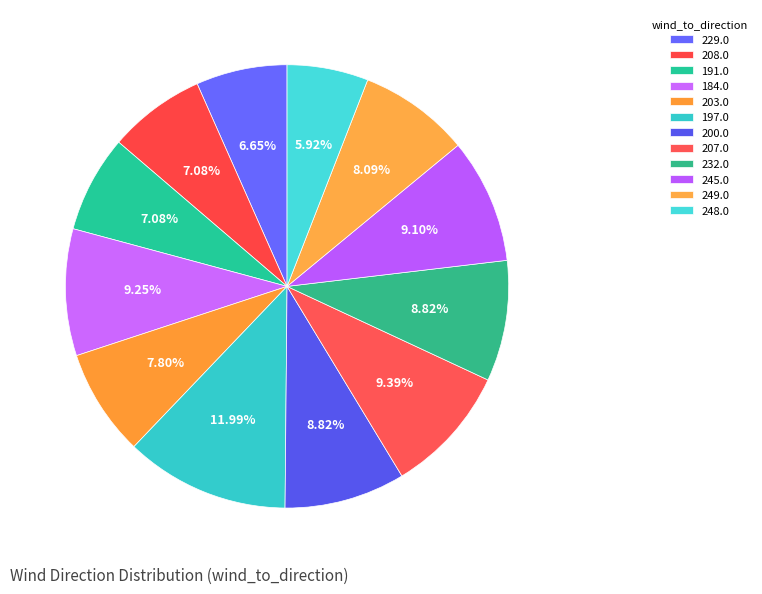

To the nearest percent, what percentage of the pie is 197.0?

12%